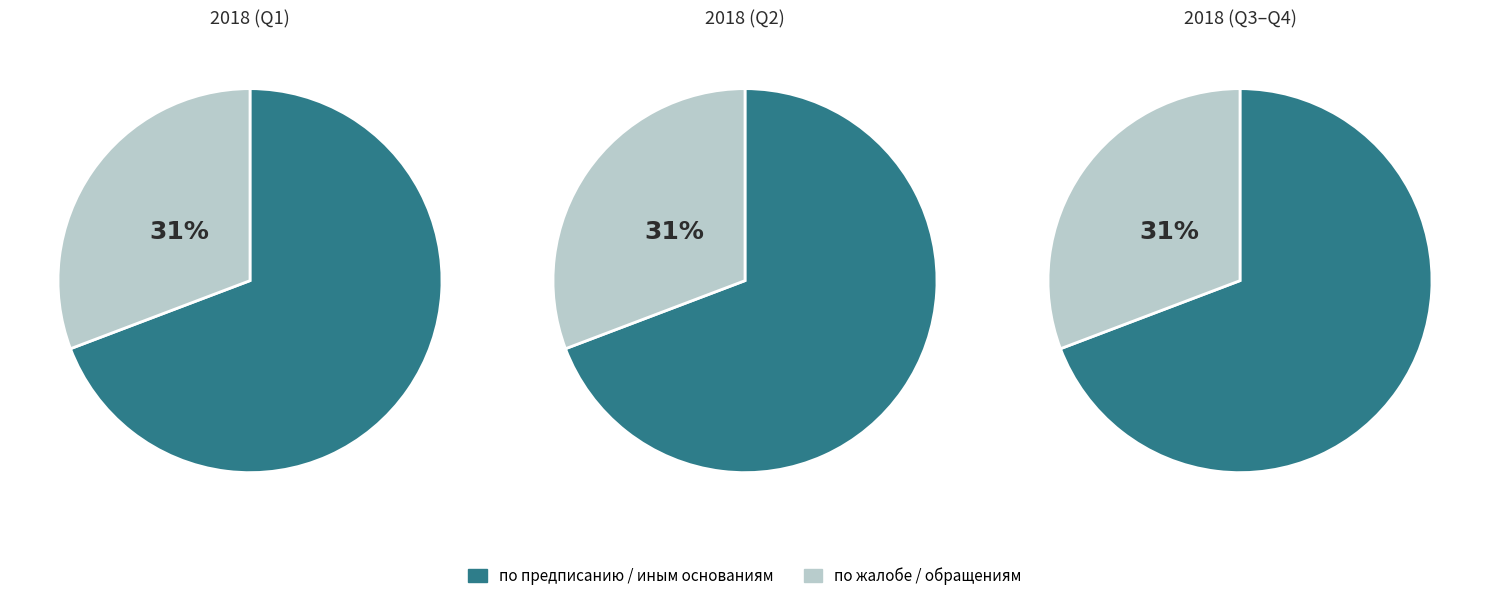

Is предписание the majority of the pie?

Yes